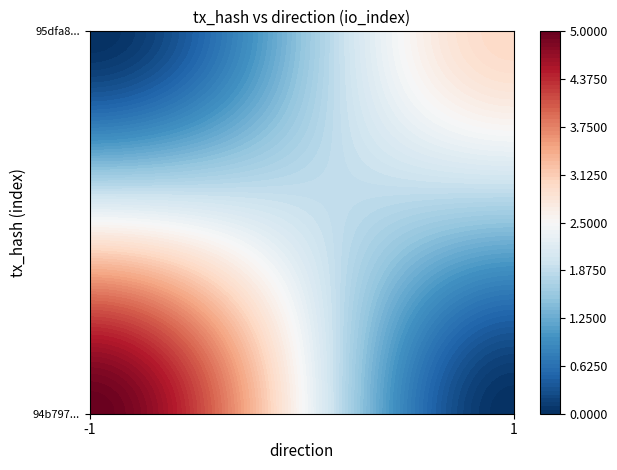

Reading left to right, list all the values displayed in this chart.

94b79276c63c7a39081e0da662a89edaa6f99e9: -1	5
95dfa8c98d37b502f8e01504077284c806801bf: 1	3